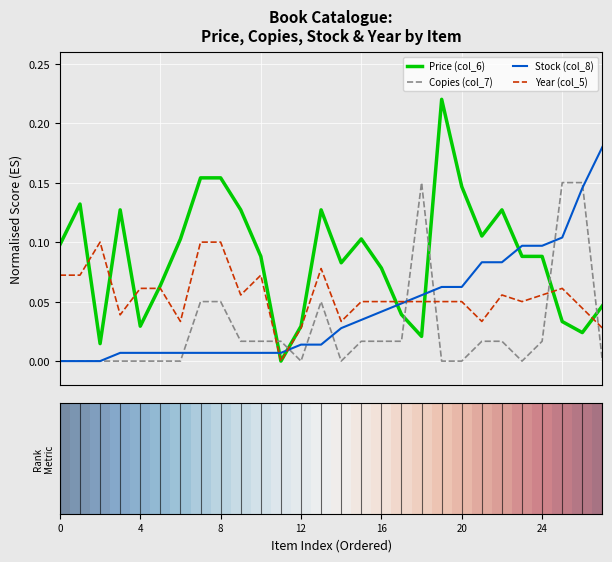

Which series ends up on top after the final intersection of Price (col_6) and Copies (col_7)?

Price (col_6)